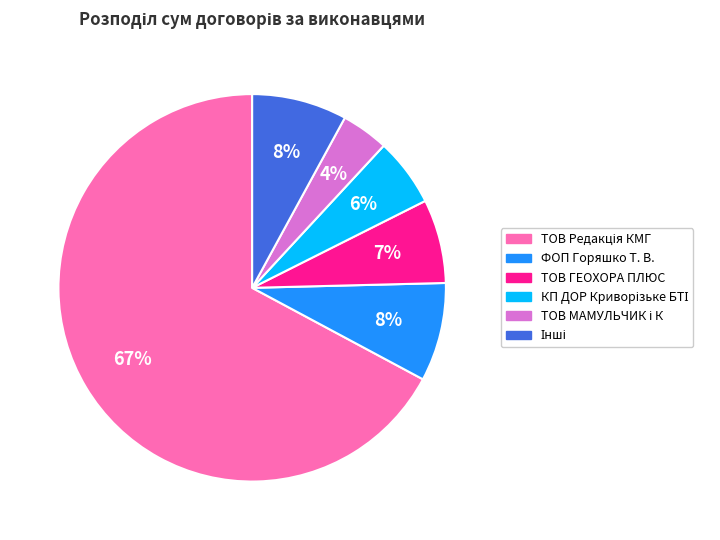

To the nearest percent, what is the average slice percentage?

17%